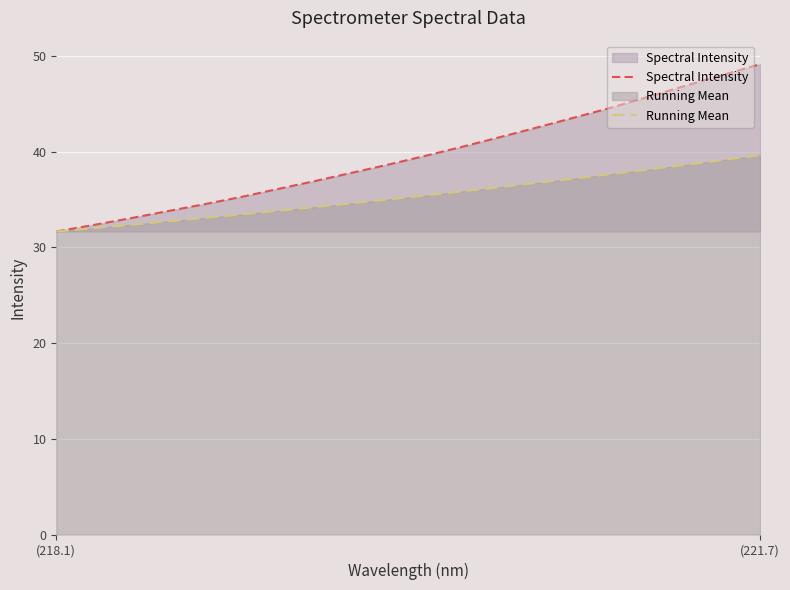

What is the minimum value shown in the chart?

31.7